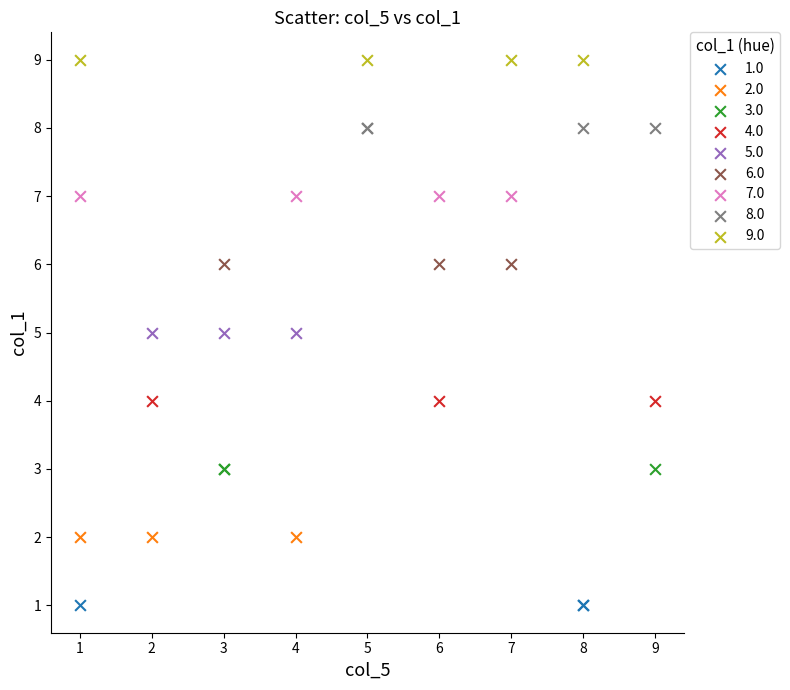

Which series reaches the maximum Y coordinate?

9.0